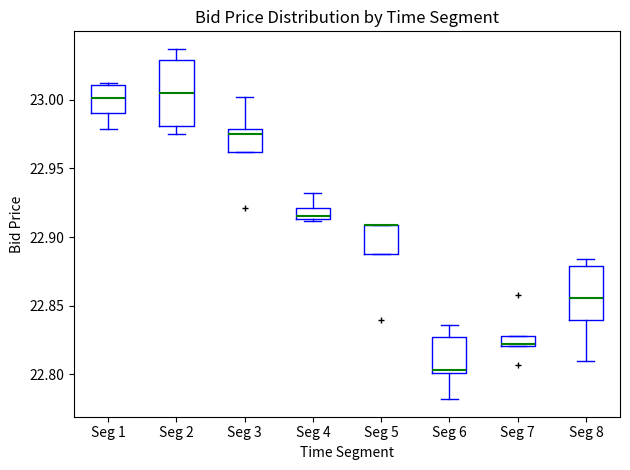

Which box is the tallest, from its lower edge to its upper edge?

Seg 2